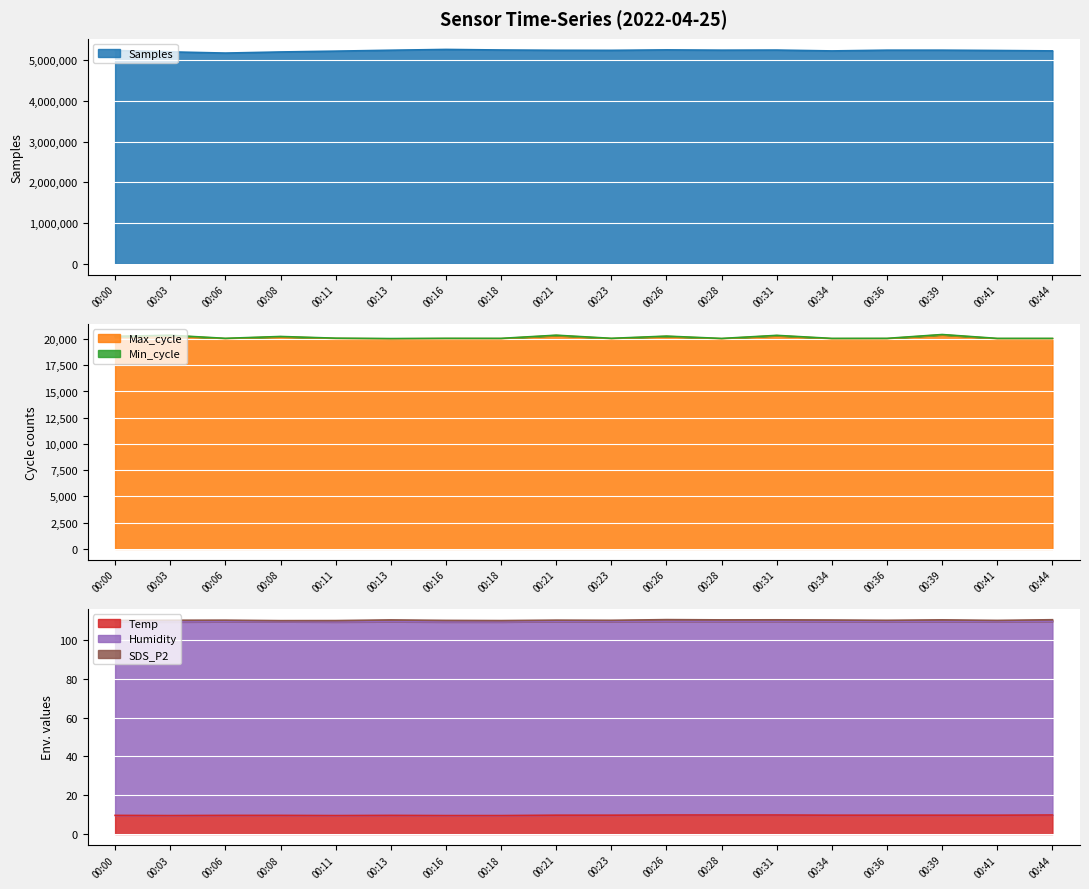

At which label is Samples closest to 5221770?

00:11